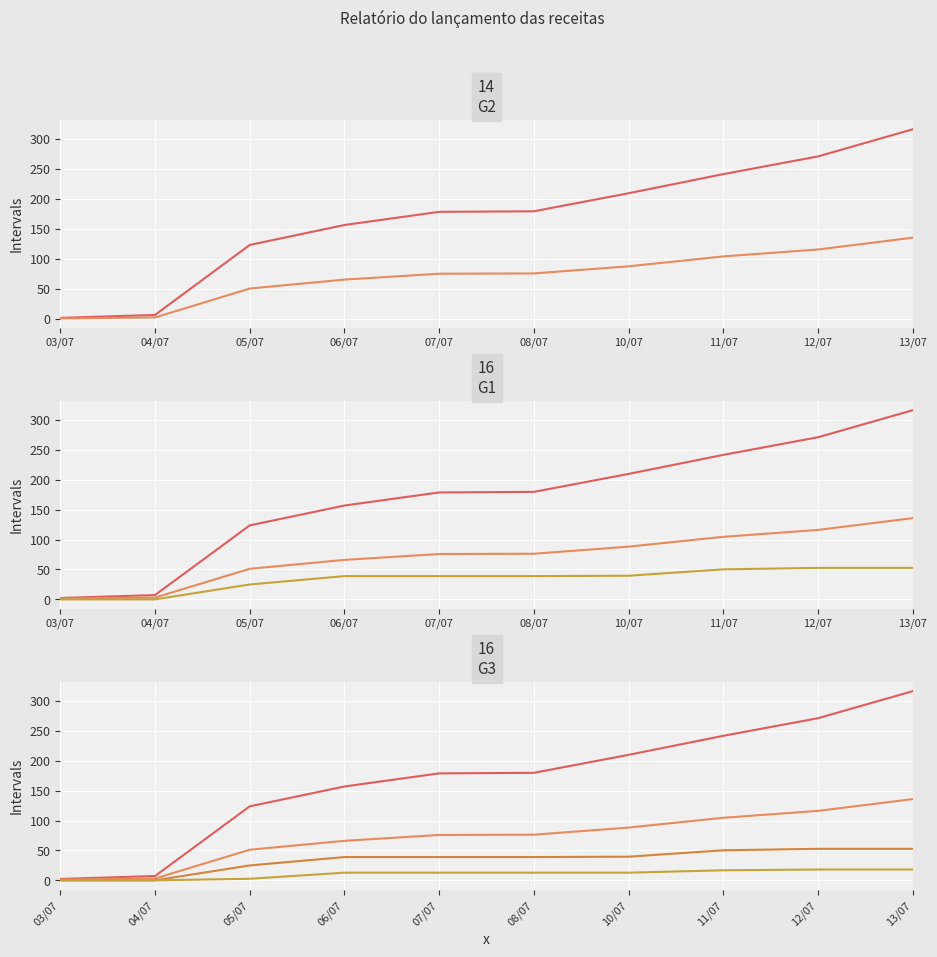

True or false: TAXA DE LICENCA DE FUNCIONAMENTO and IMPOSTO PREDIAL TERRITORIAL URBANO intersect in this chart.

False